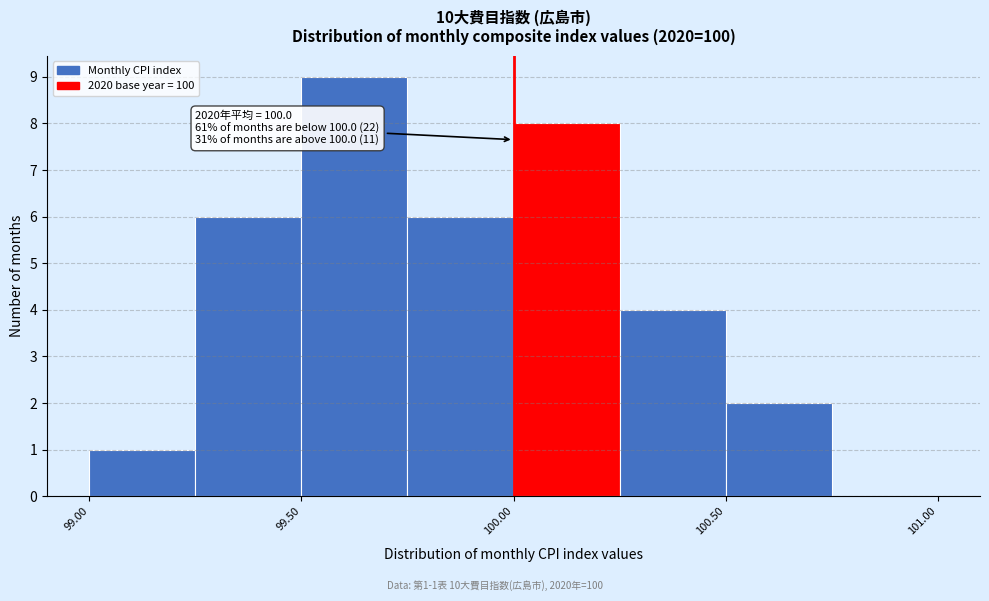

Over which range of the x-axis is the bar tallest?

99.50 to 99.75